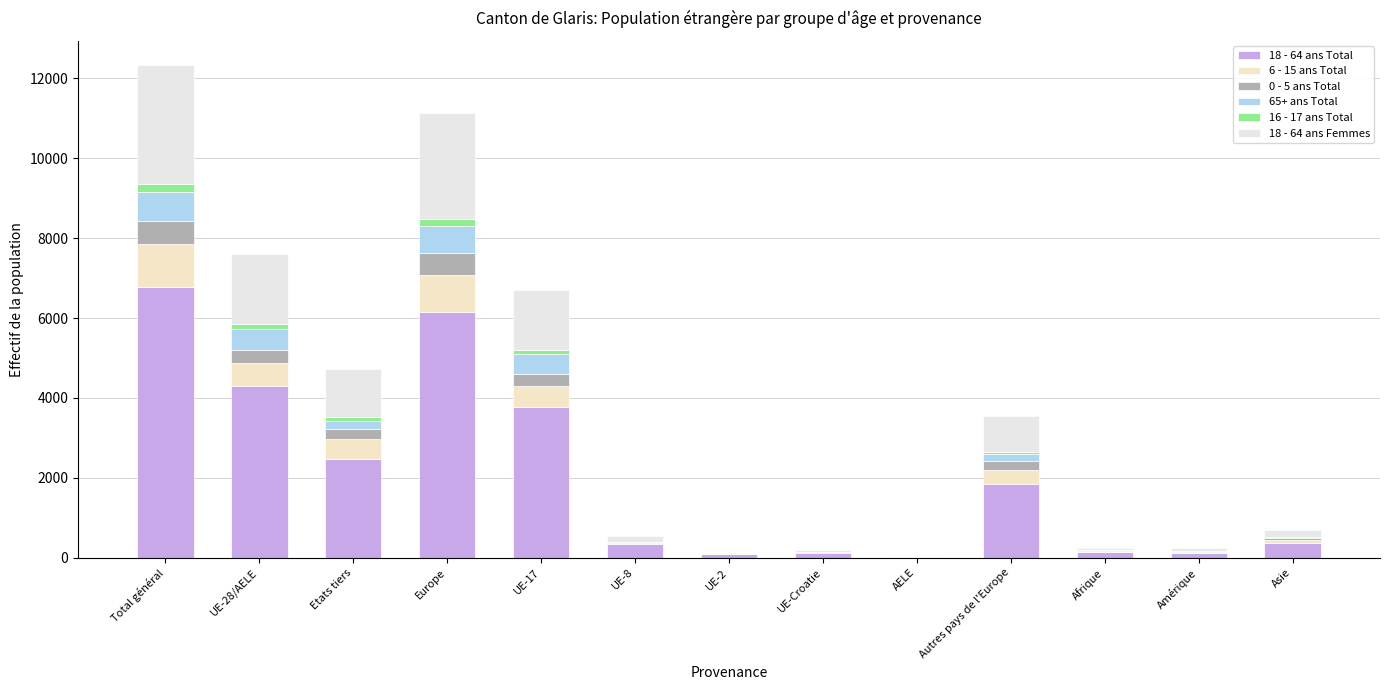

True or false: 18 - 64 ans Femmes has a value of 27 at Afrique.

False